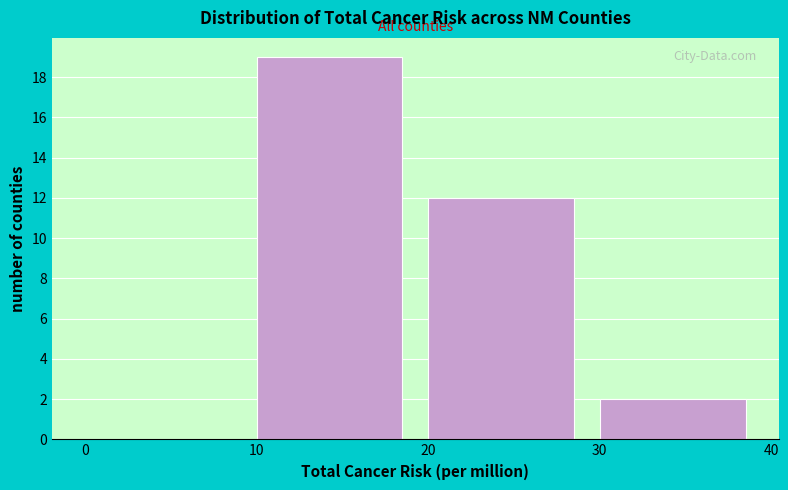

Reading left to right, list every bar in this chart as the range it spans on the x-axis followed by its height. The values are not printed on the chart, so give them approximately, as read against the axis.

0 to 10: 0
10 to 20: 19
20 to 30: 12
30 to 40: 2